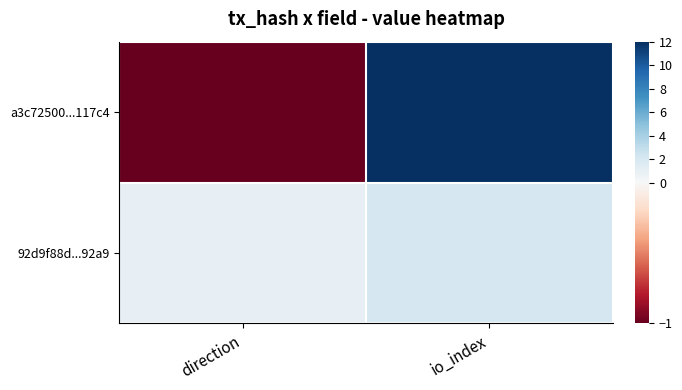

Rank the series at io_index from highest to lowest value.

a3c72500...117c4, 92d9f88d...92a9